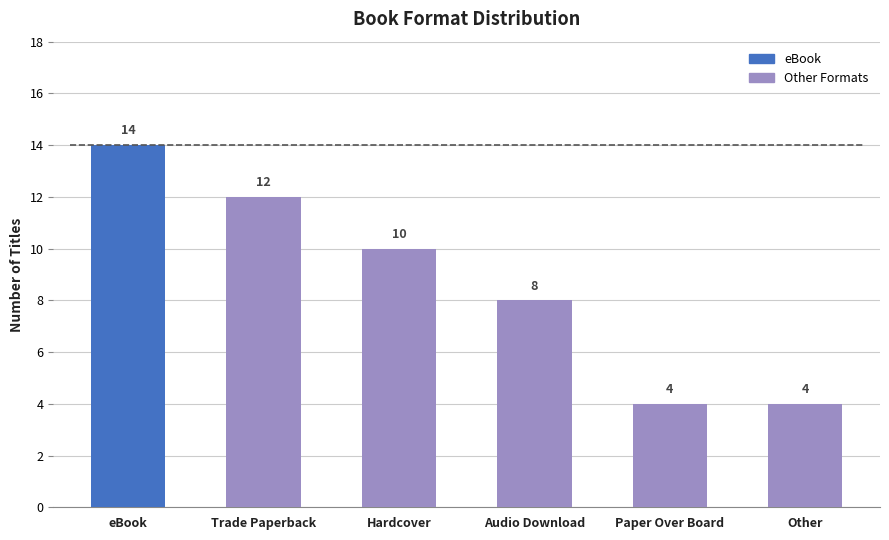

What is the greatest value displayed?

14